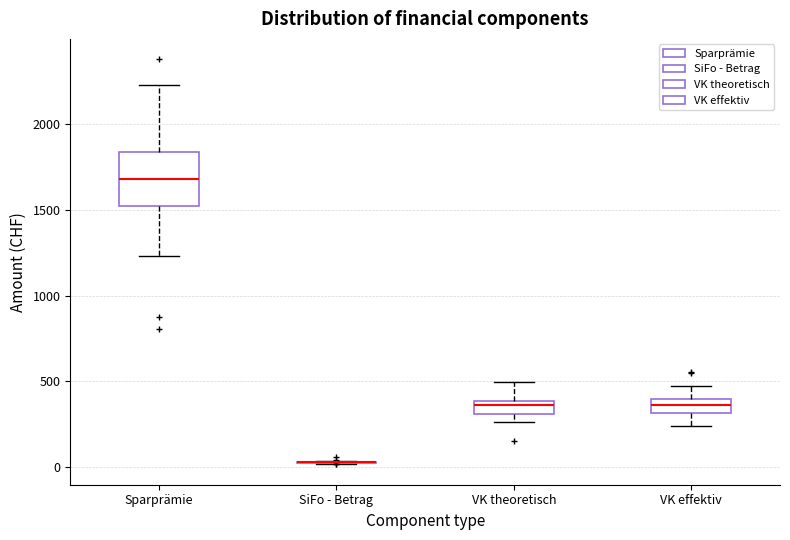

Reading left to right, read every box against the y-axis: the position of its median line, the range the box covers, and the ends of its whiskers. The values are not printed on the chart, so give them approximately, as read against the axis.

Sparprämie: median 1700, box 1500 to 1850, whiskers 1250 to 2200
SiFo - Betrag: box collapsed to a line at 50, whiskers 0 to 50
VK theoretisch: median 350, box 300 to 400, whiskers 250 to 500
VK effektiv: median 350, box 300 to 400, whiskers 250 to 450